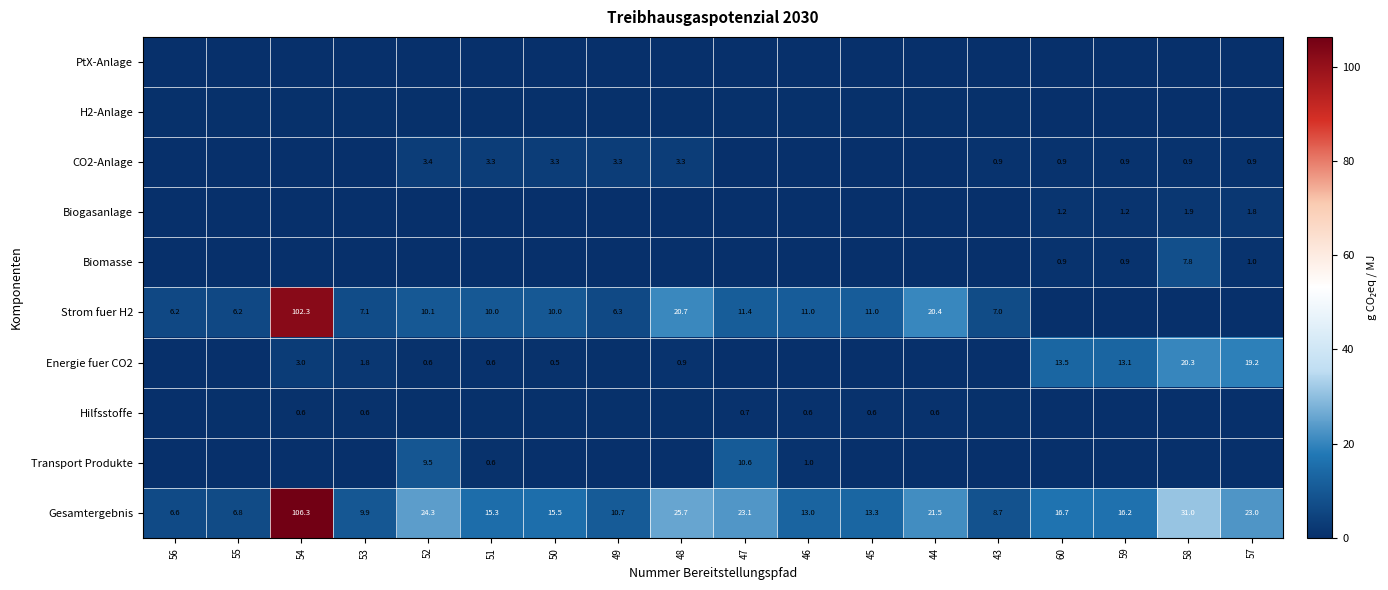

Rank the categories by Energie fuer CO2 value from lowest to highest.

56, 55, 45, 47, 44, 46, 43, 49, 50, 52, 51, 48, 53, 54, 59, 60, 57, 58